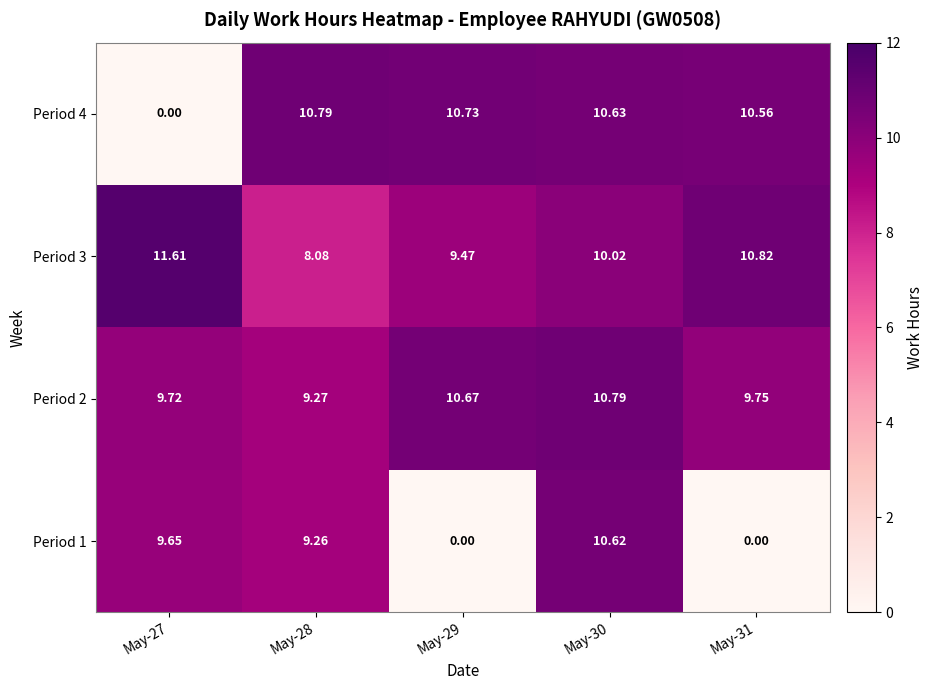

Is the value of Period 3 at May-31 greater than the value of Period 1 at May-31?

Yes